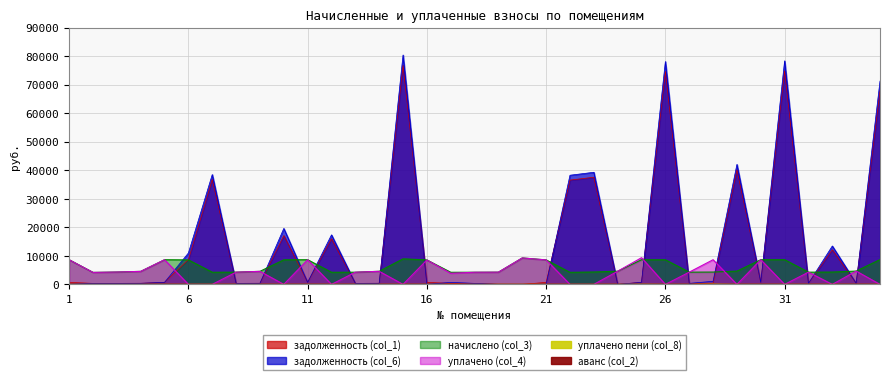

True or false: задолженность (col_6) and начислено (col_3) cross at least once.

True